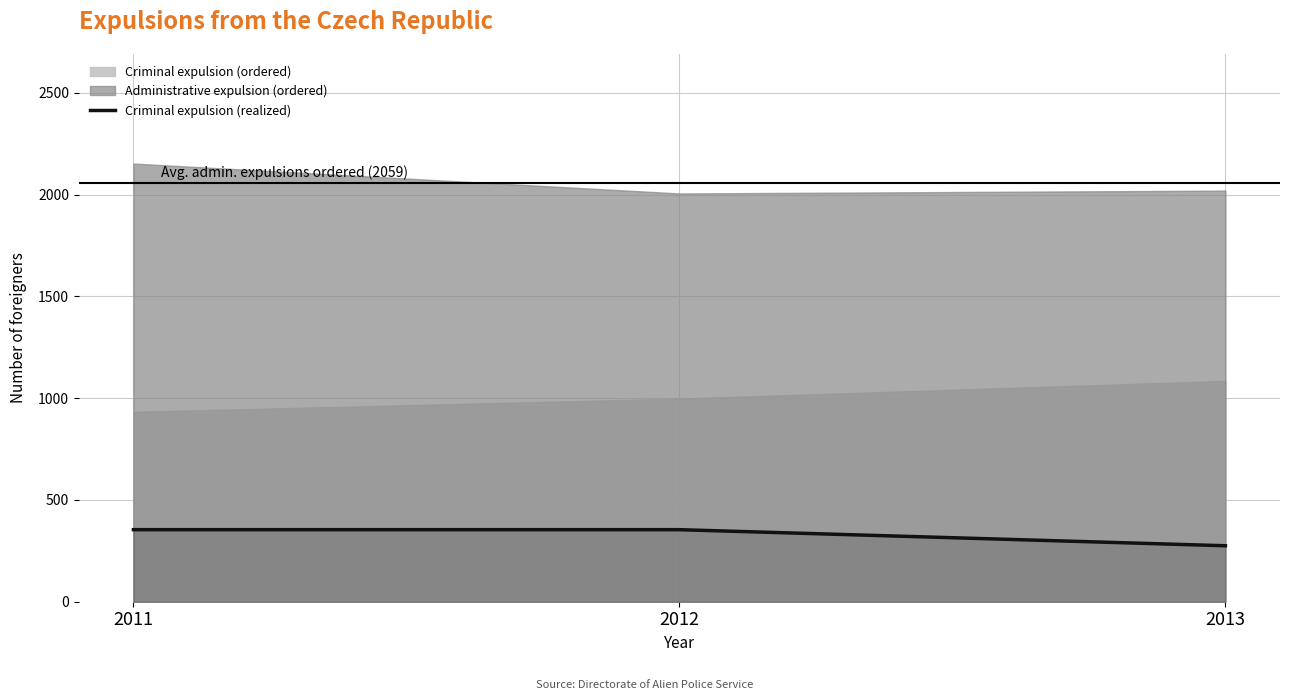

Reading left to right, extract all data points from this chart.

354	354	275